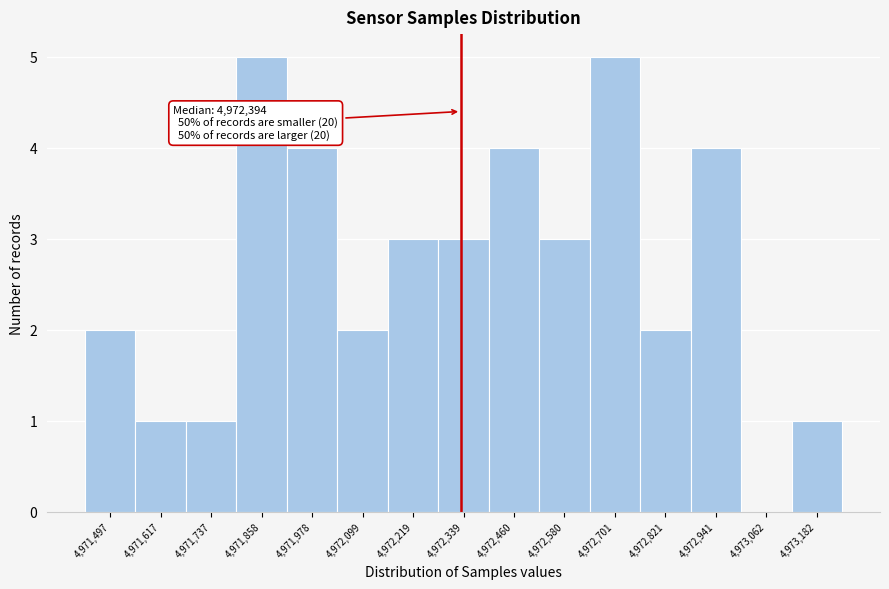

Reading right to left, list all the values displayed in this chart.

4,973,182=1	4,973,062=0	4,972,941=4	4,972,821=2	4,972,701=5	4,972,580=3	4,972,460=4	4,972,339=3	4,972,219=3	4,972,099=2	4,971,978=4	4,971,858=5	4,971,737=1	4,971,617=1	4,971,497=2